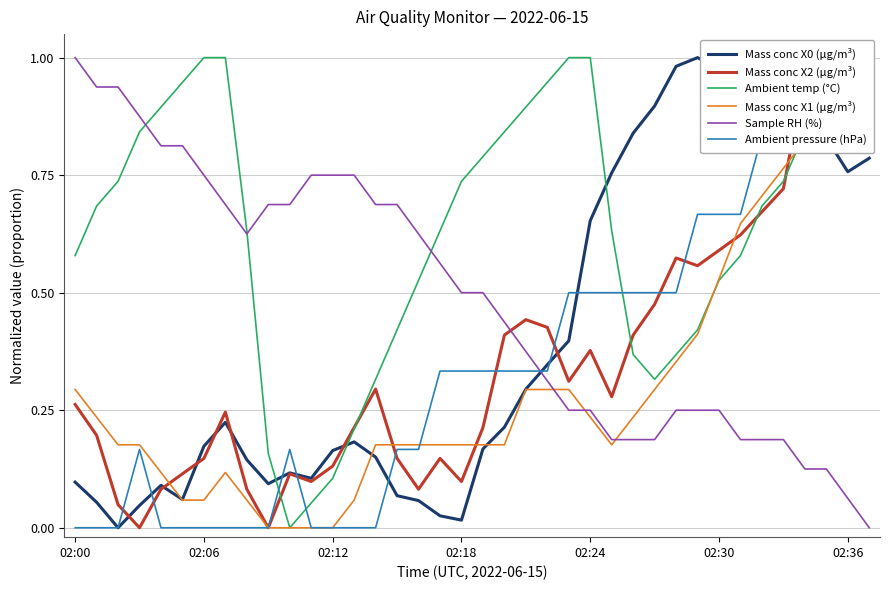

True or false: Mass conc X1 (μg/m³) and Ambient pressure (hPa) cross at least once.

True